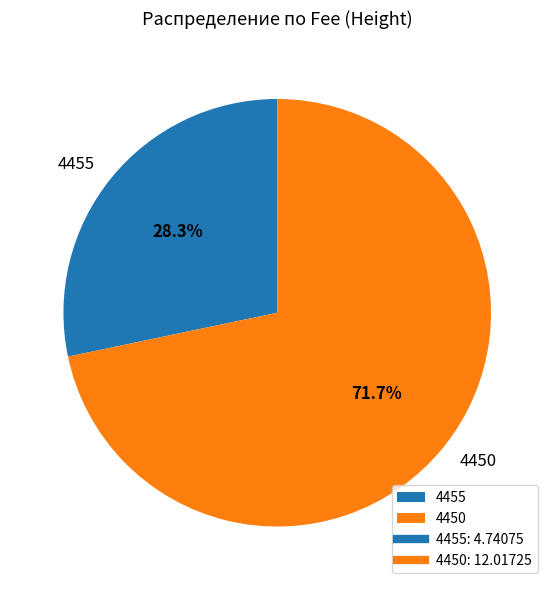

What is the ratio of the value at 4450 to the value at 4455?

2.5